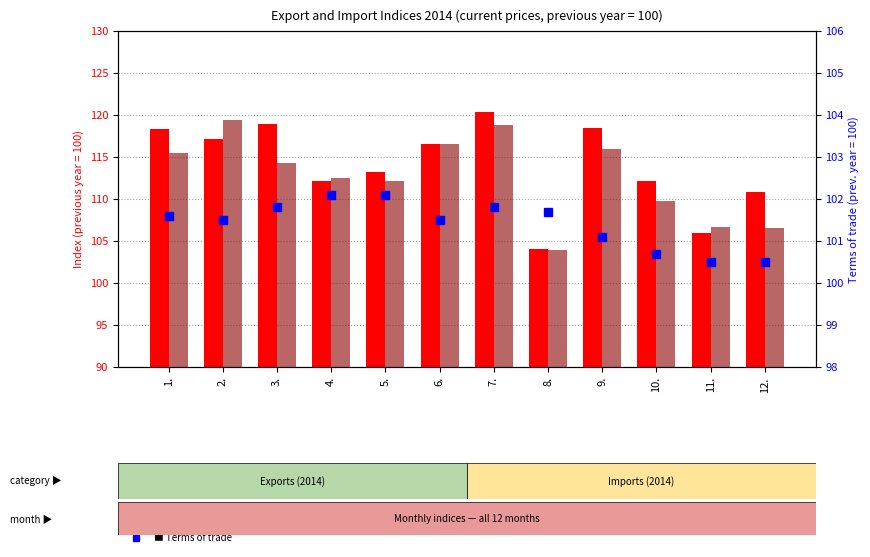

What value does the Import index, current prices series have at 7.?

118.8